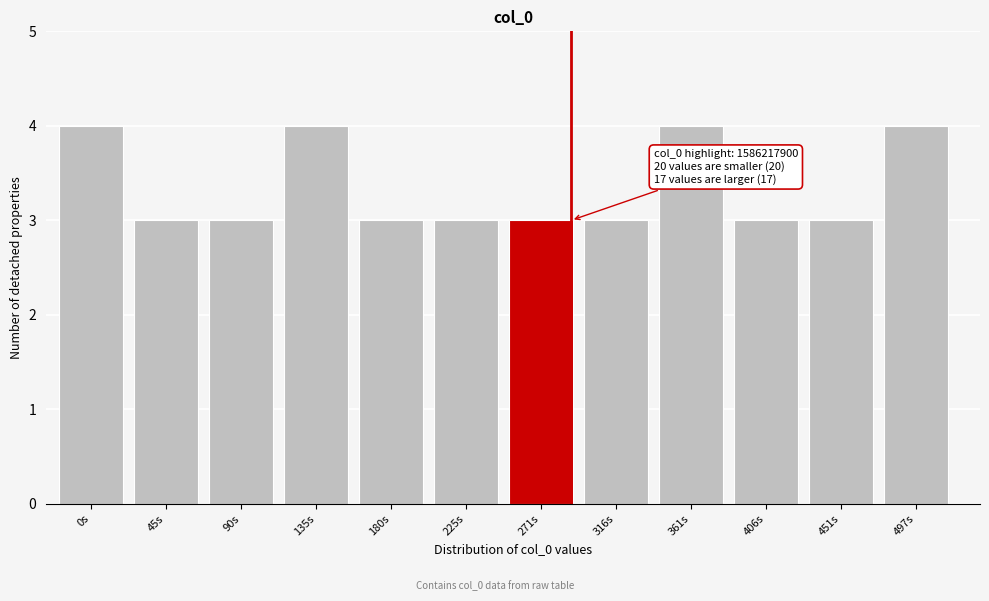

Reading left to right, list all the values displayed in this chart.

0s=4	45s=3	90s=3	135s=4	180s=3	225s=3	271s=3	316s=3	361s=4	406s=3	451s=3	497s=4